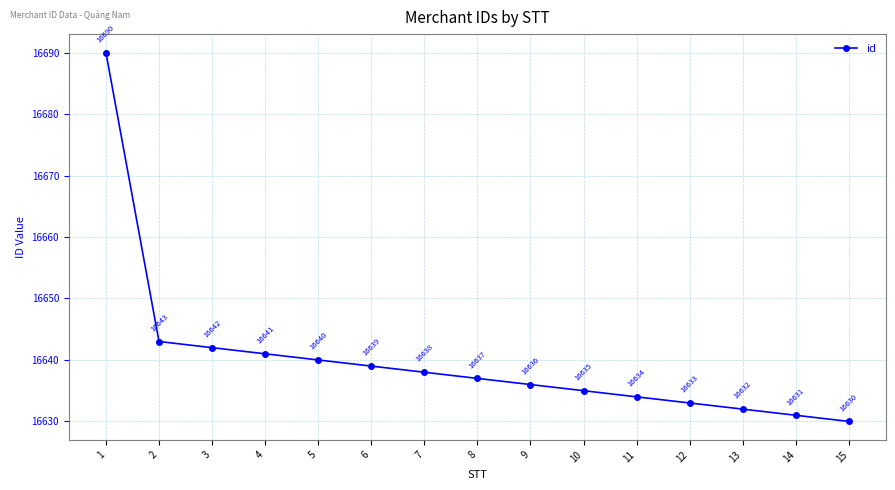

What is the sum of the values at 6 and 14?

33270